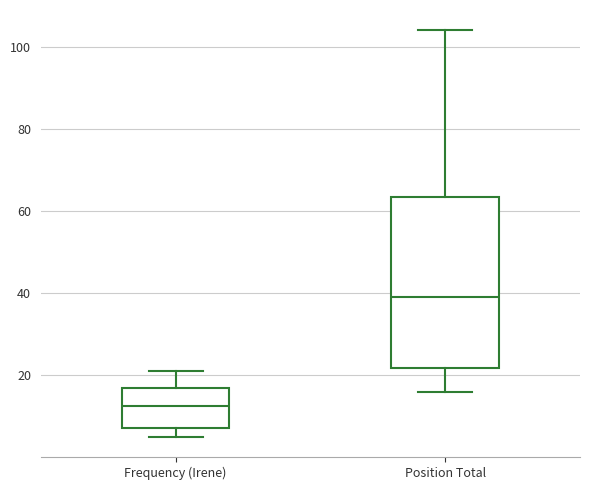

Where does the upper whisker of the box for Frequency (Irene) end on the y-axis? The values are not printed on the chart, so give them approximately, as read against the axis.

22